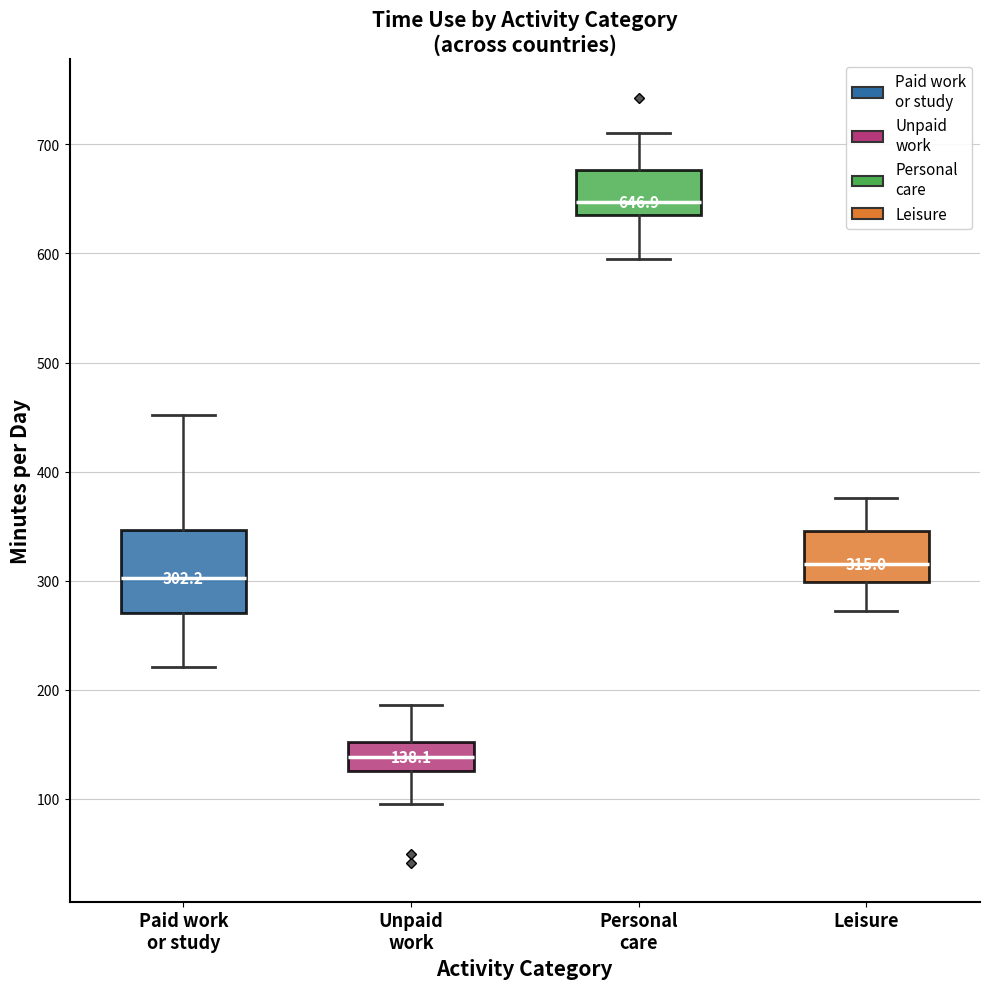

Comparing the boxes themselves (not the whiskers), which one is the tallest?

Paid work or study